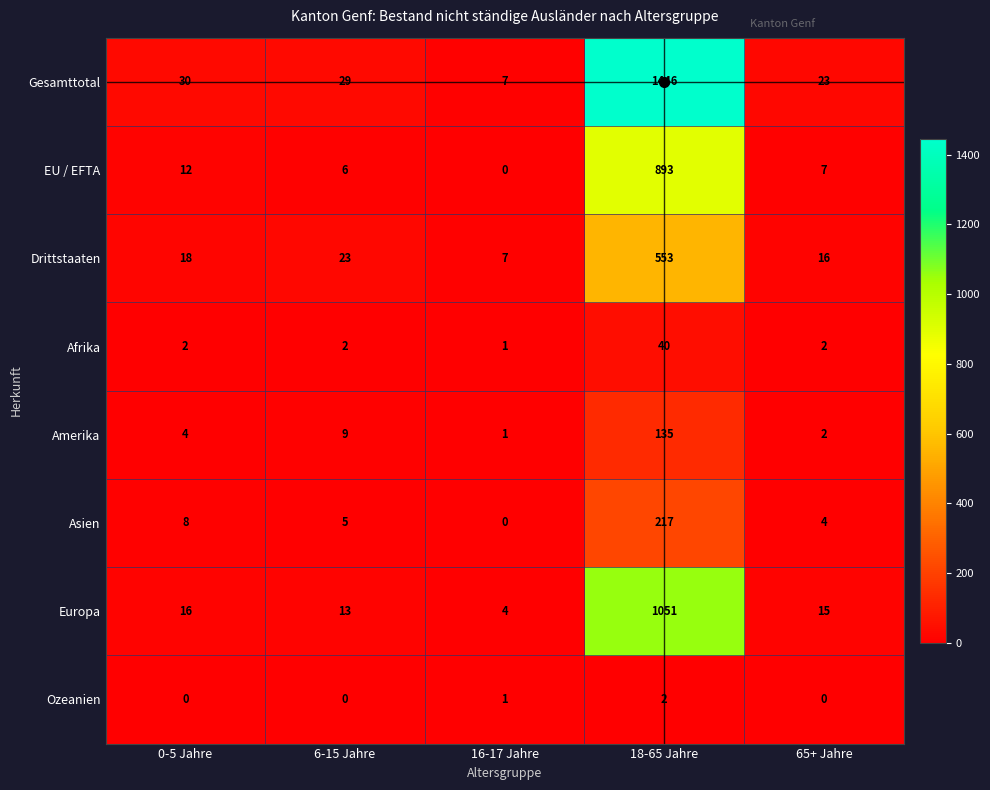

How many data points in Drittstaaten are less than 18?

2